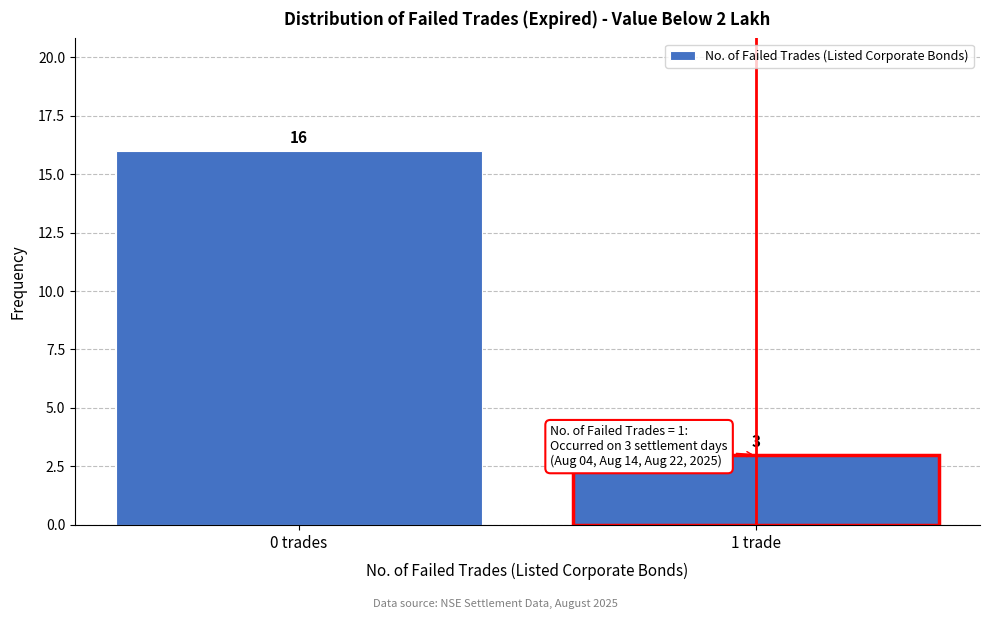

Reading right to left, list all the values displayed in this chart.

3	16